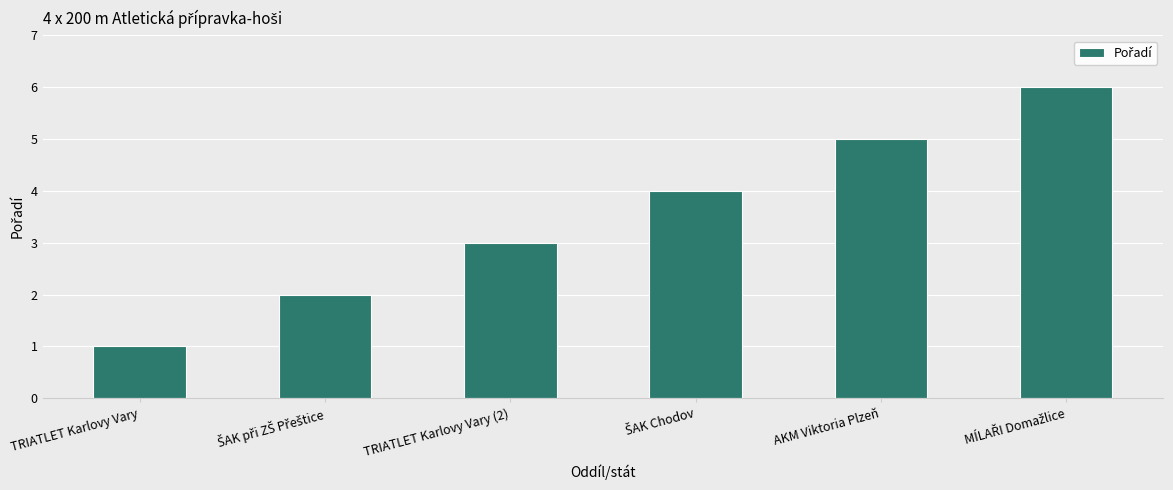

The value at AKM Viktoria Plzeň is 5. True or false?

True